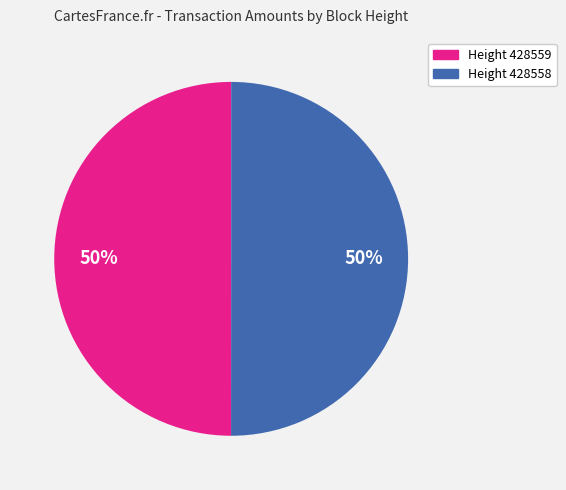

To the nearest percent, what is the combined percentage of Height 428559 and Height 428558?

100%